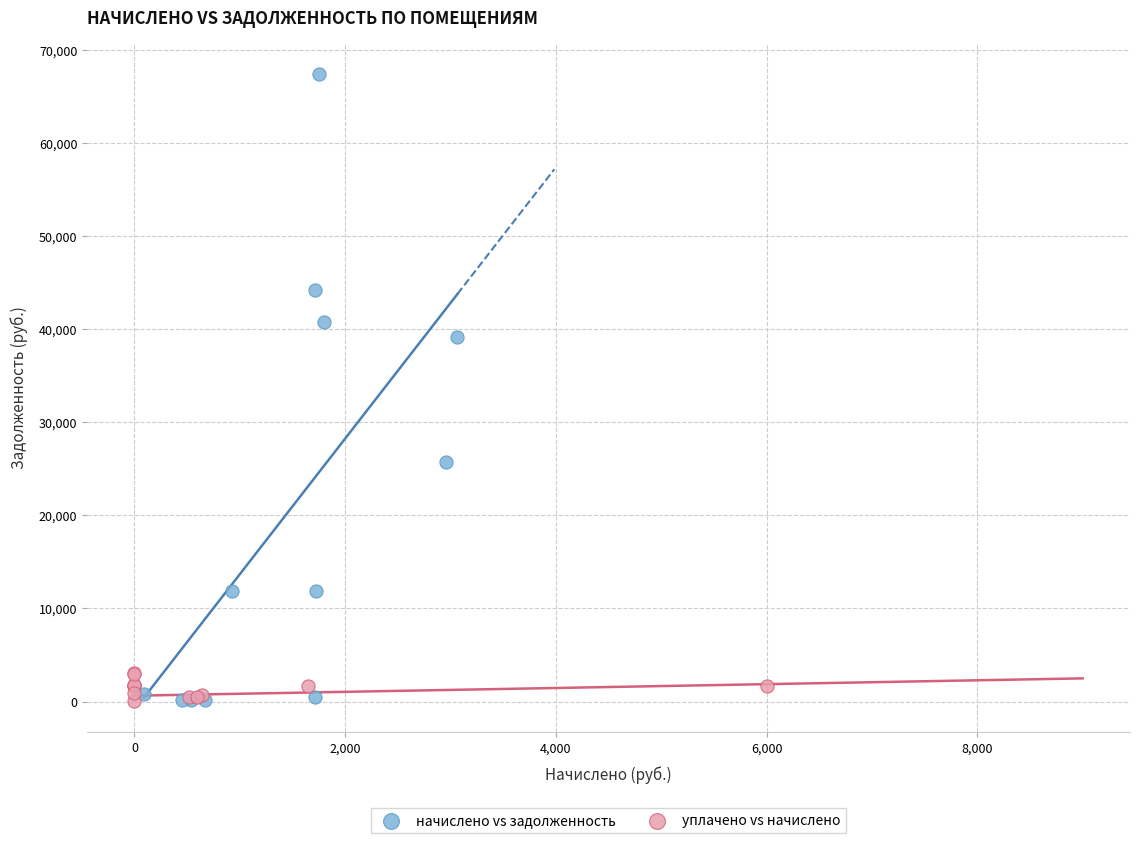

Which series reaches the maximum Y coordinate?

начислено vs задолженность